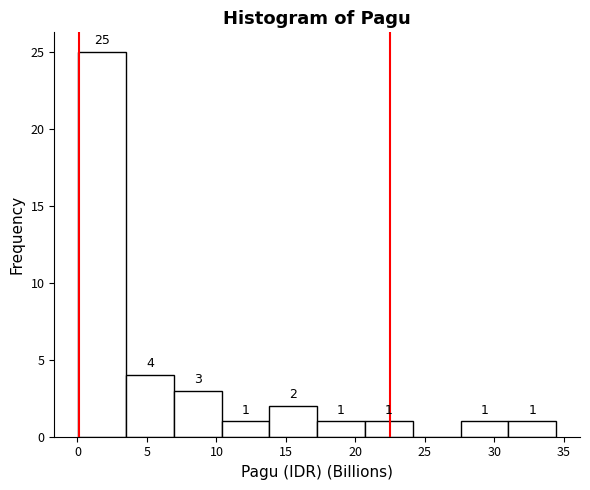

Which range on the x-axis has the tallest bar?

0.0 to 3.5